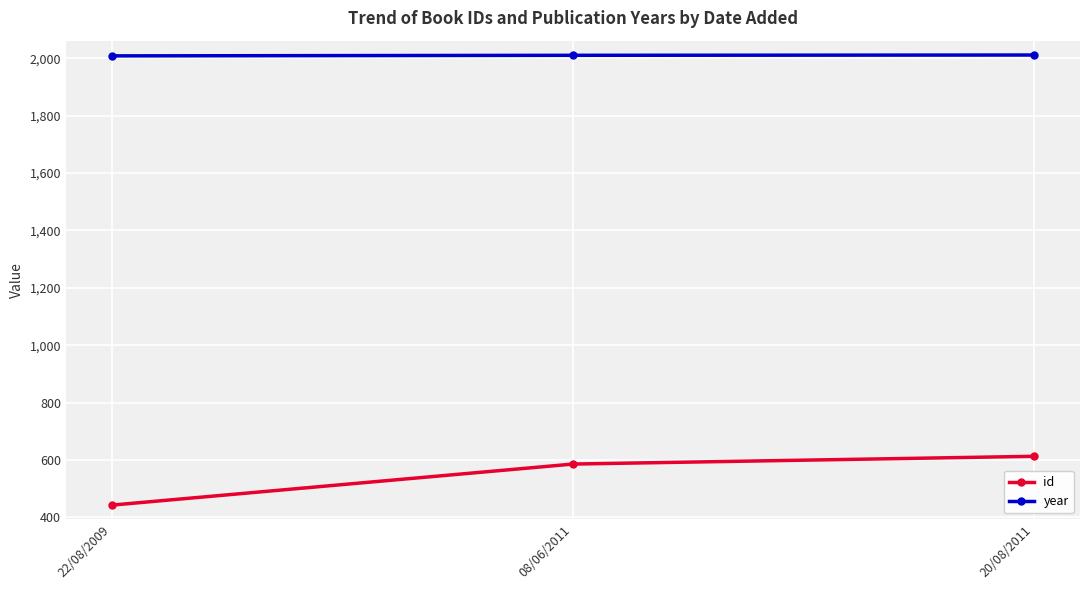

How many values in the id series are below 586?

1